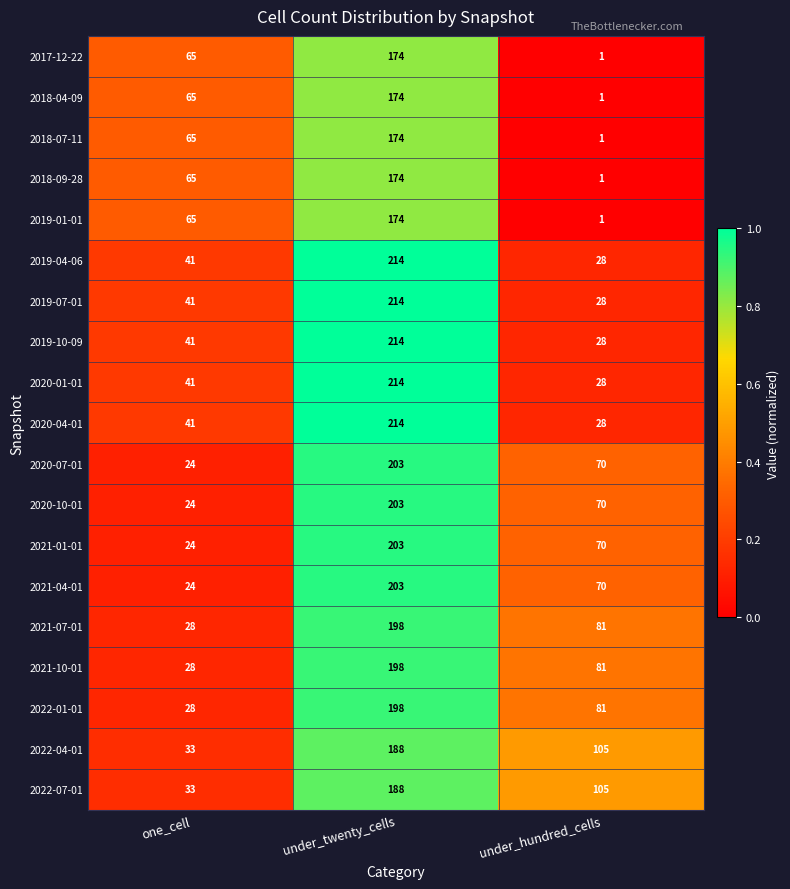

How many distinct data groups are displayed?

19